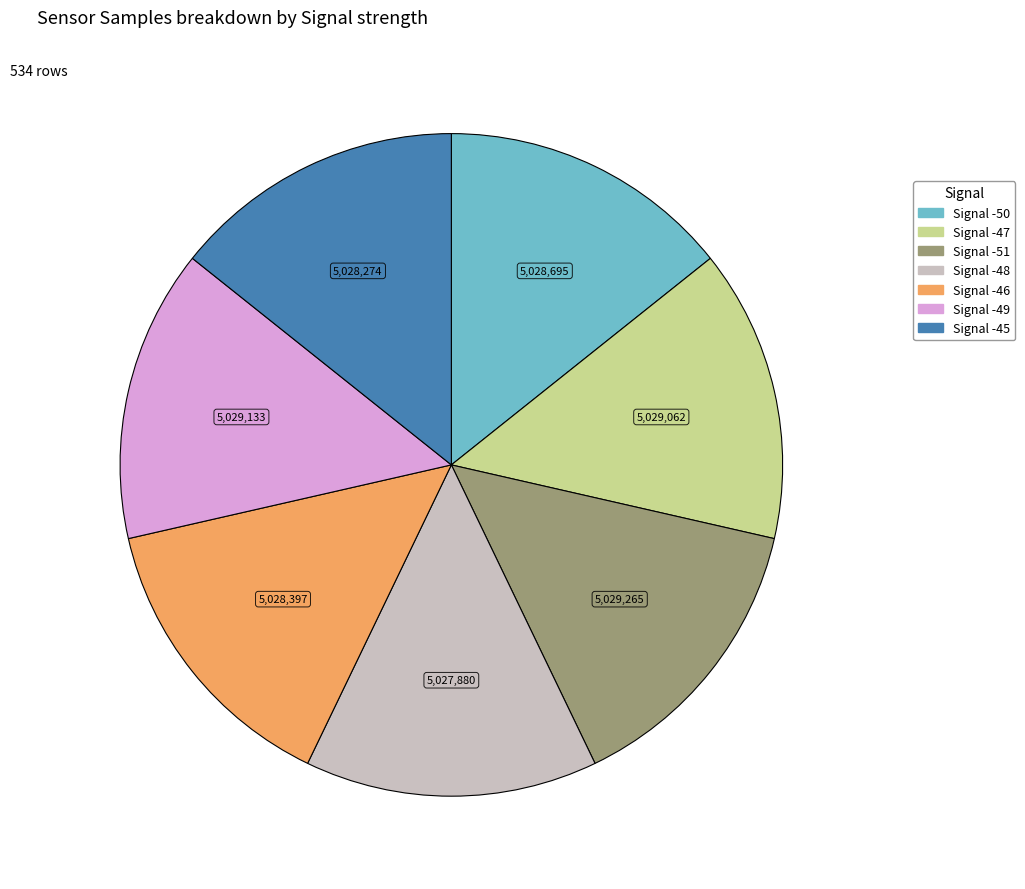

True or false: Signal -50 accounts for 14% of the total.

True